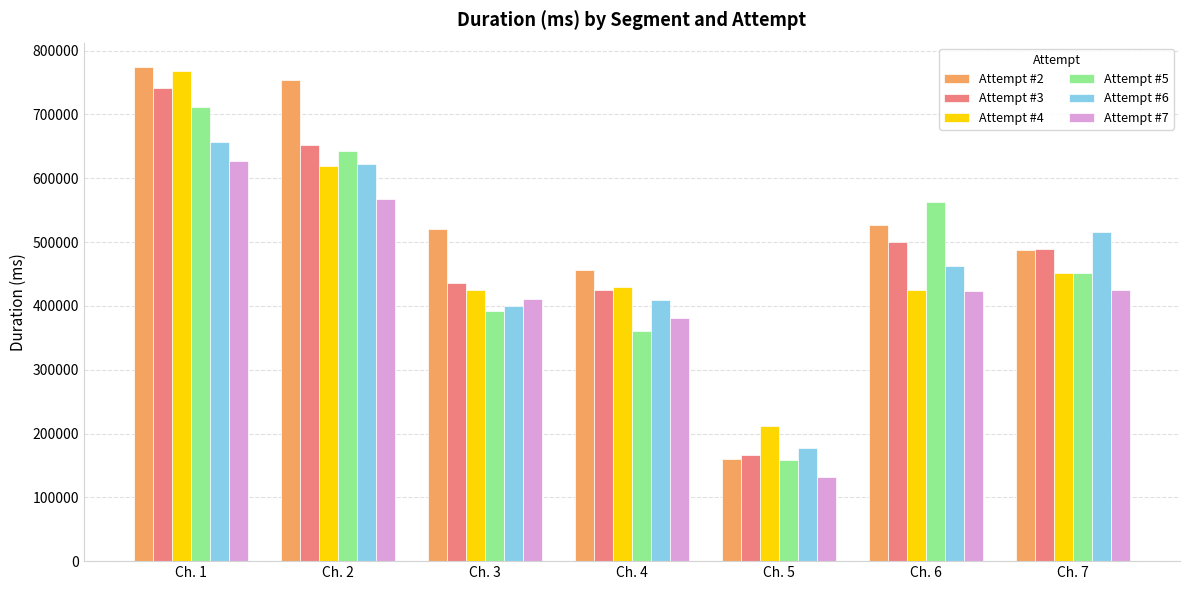

True or false: Attempt #5 has a value of 360828 at Ch. 4.

True